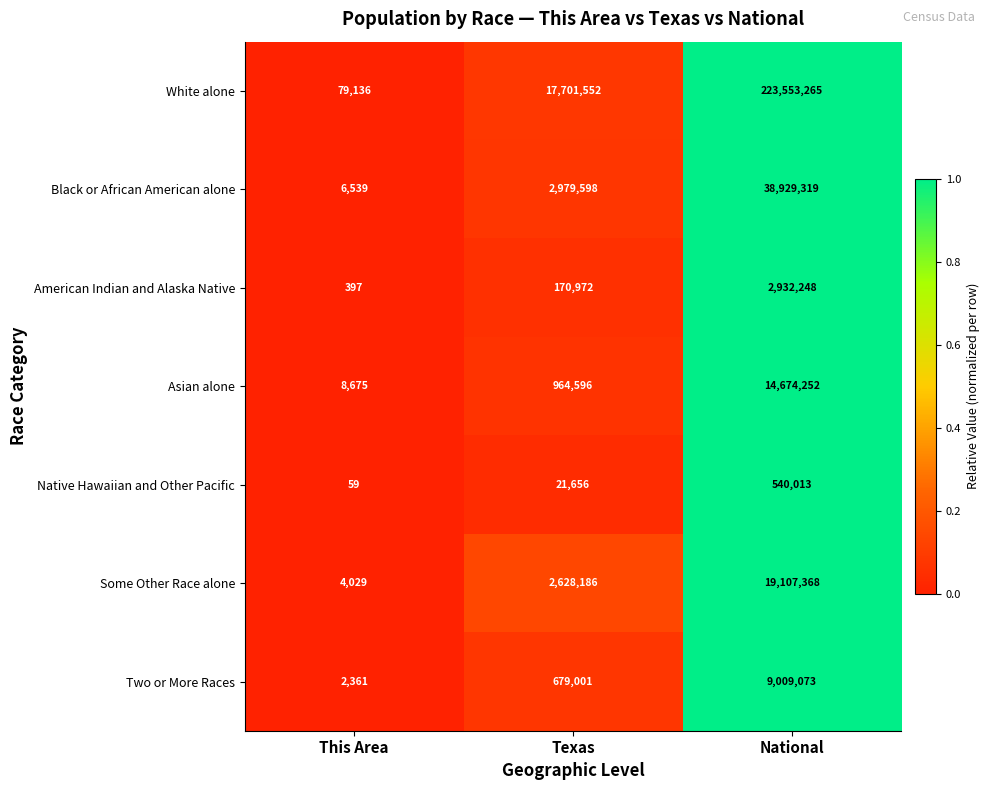

What is the minimum value for Native Hawaiian and Other Pacific?

59